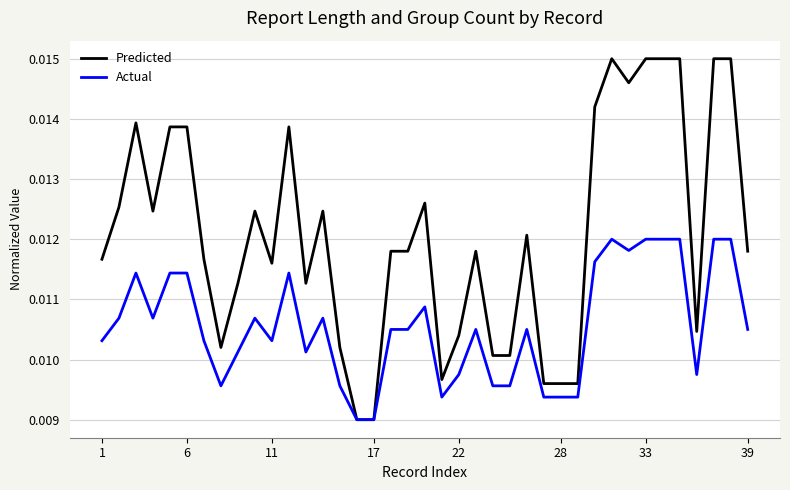

At how many categories does at least one series exceed 0?

39